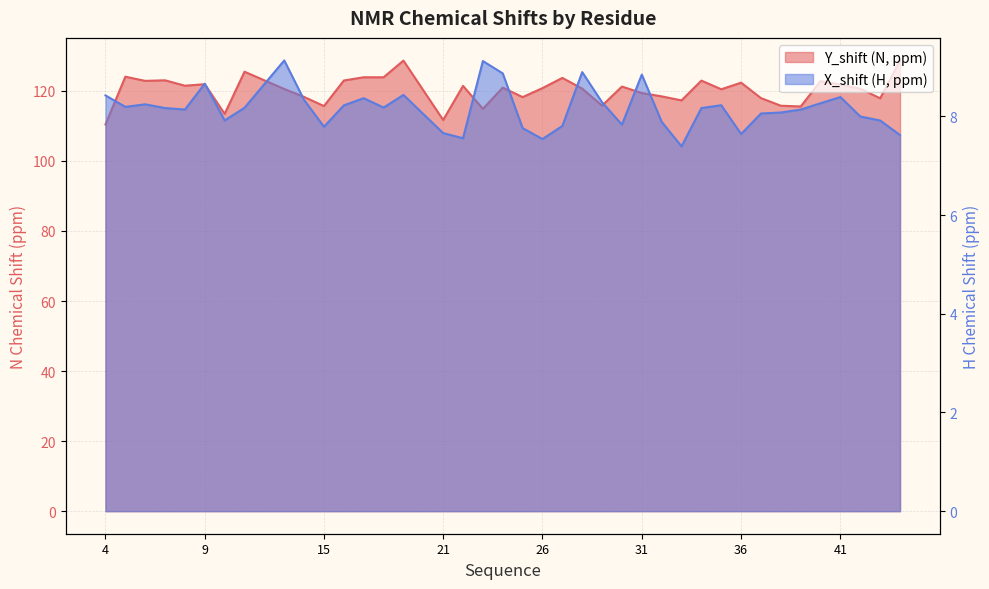

What is the difference between the maximum and minimum values in the X_shift series?

1.7